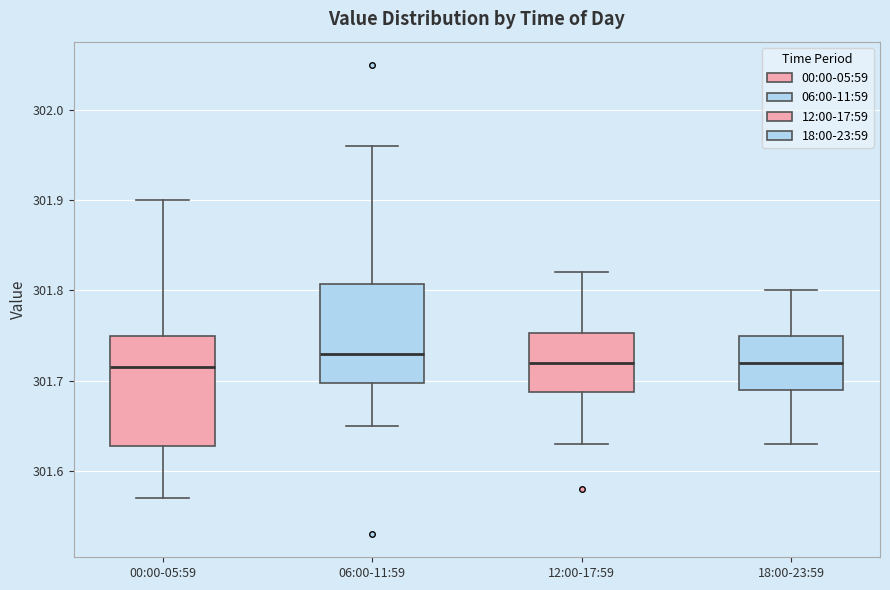

Where is the lower edge of the box for 00:00-05:59 on the y-axis? The values are not printed on the chart, so give them approximately, as read against the axis.

301.63